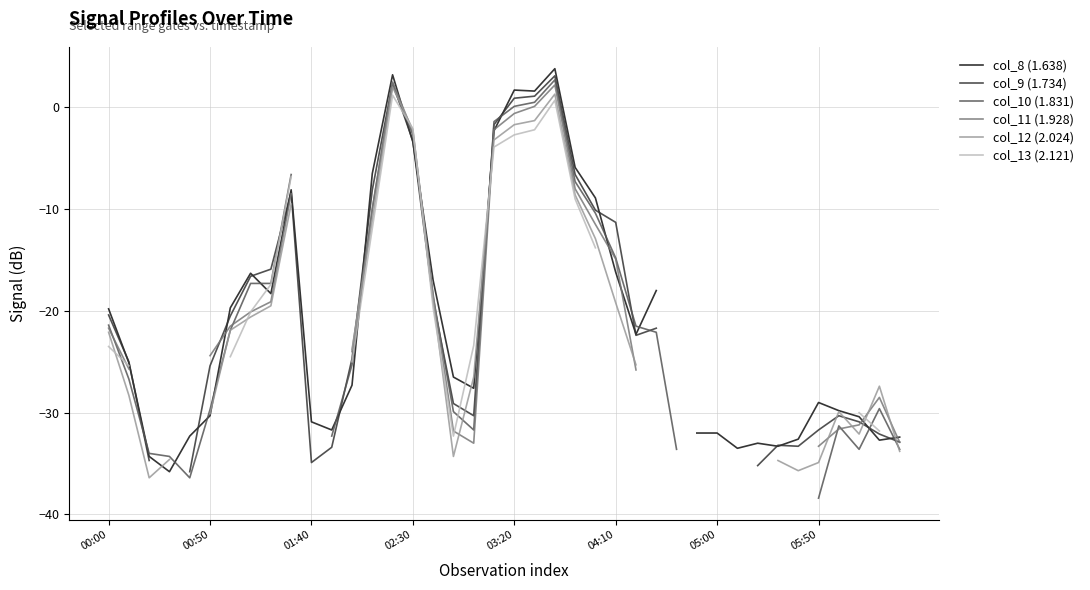

True or false: col_8 (1.638) has more than 2 points higher than both neighbors.

True